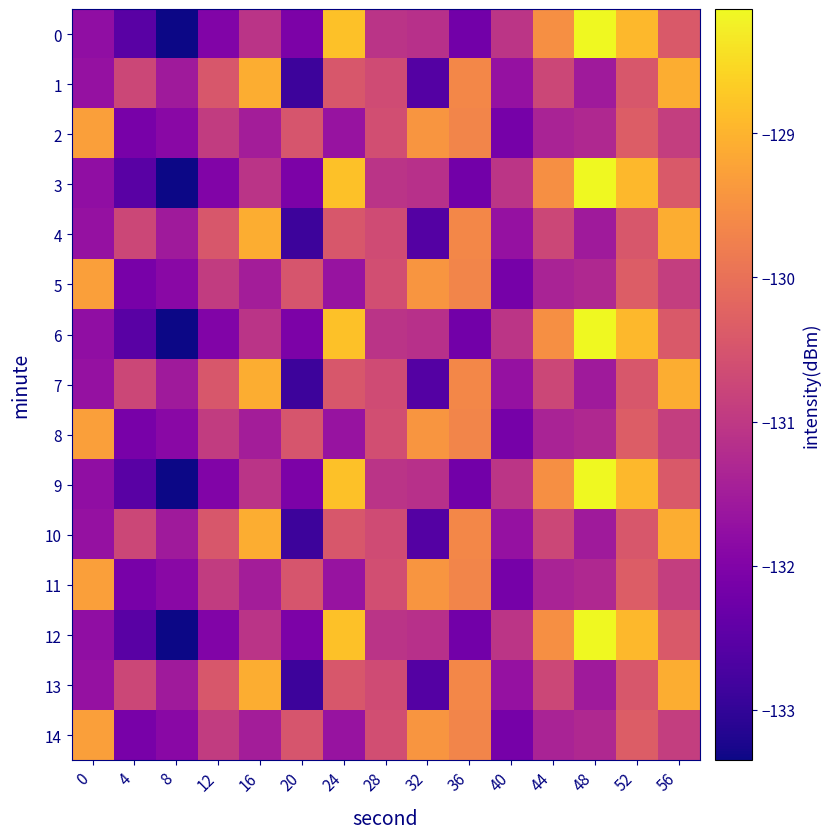

How many data points does each series have?

15